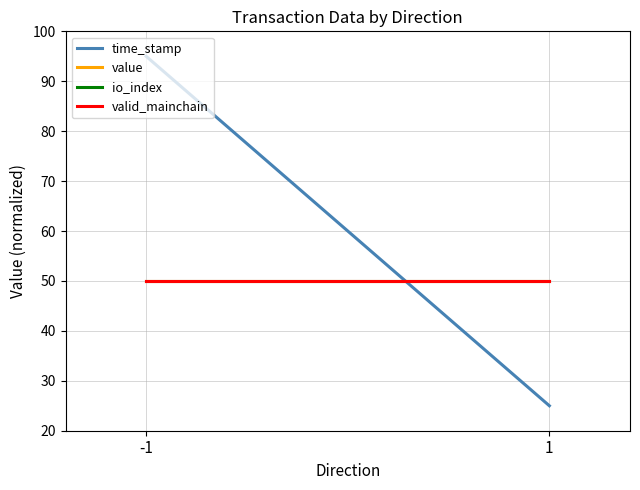

Which series has the largest total across all categories?

time_stamp